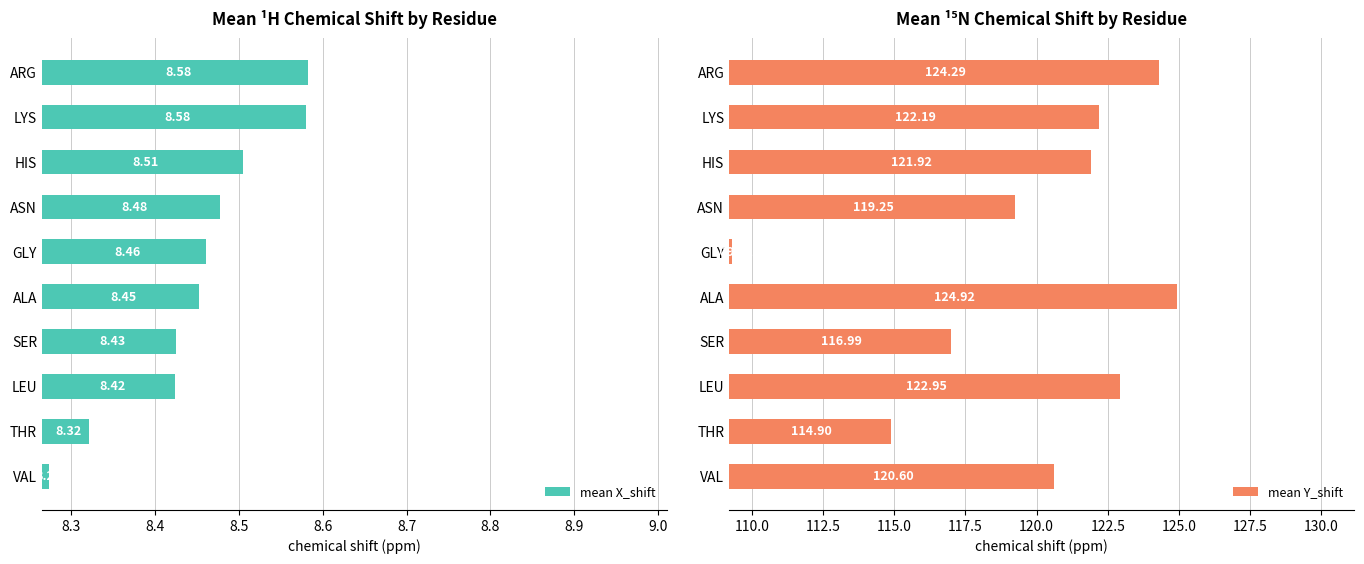

What is the maximum value shown in the chart?

124.9